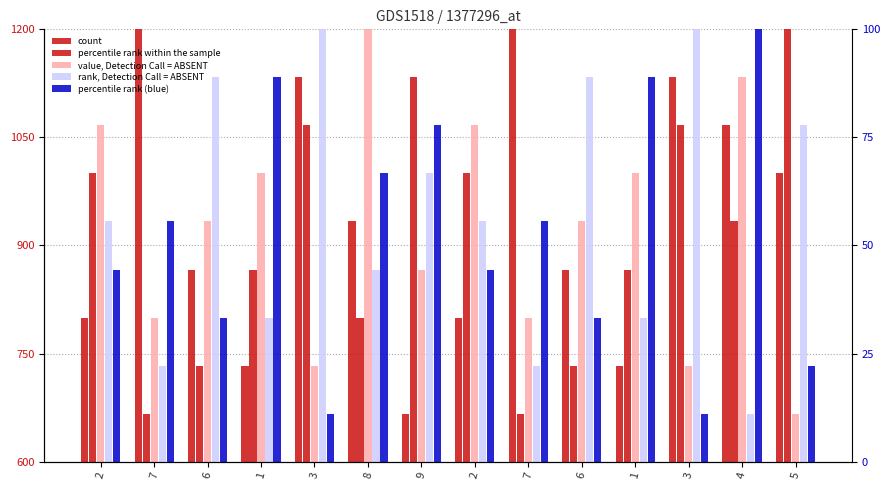

What is the difference between the maximum and second lowest values in the percentile rank (blue) series?

533.3